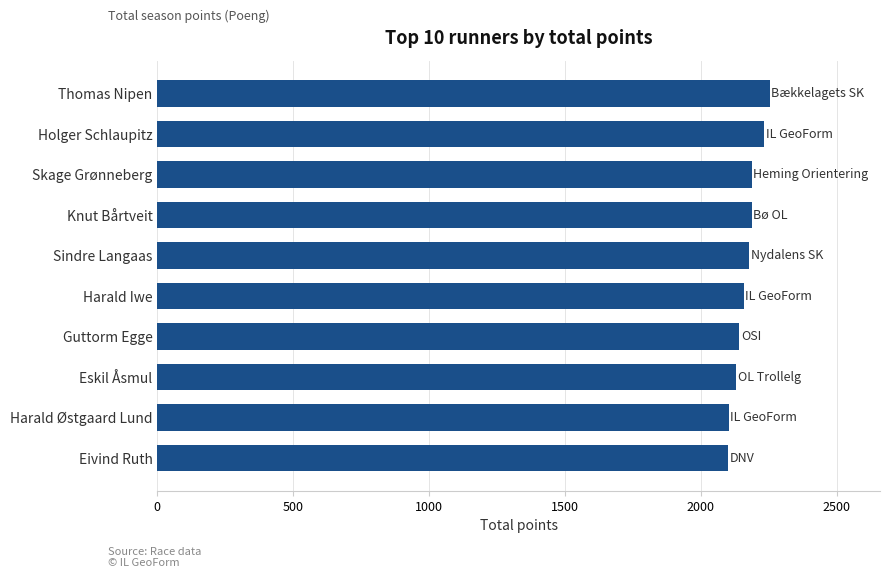

What is the approximate value at Harald Iwe?

2158.4